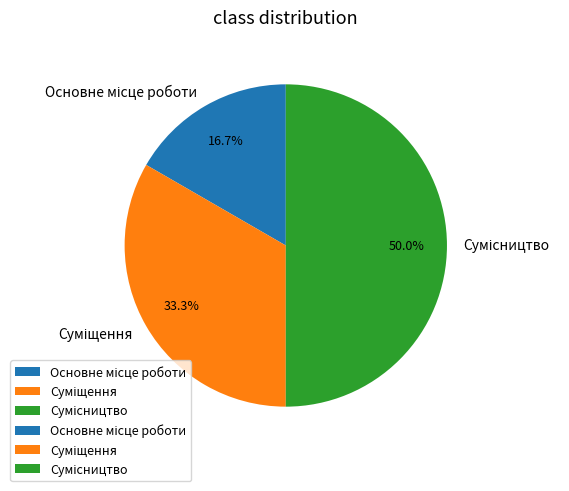

How many slices are in this pie chart?

3